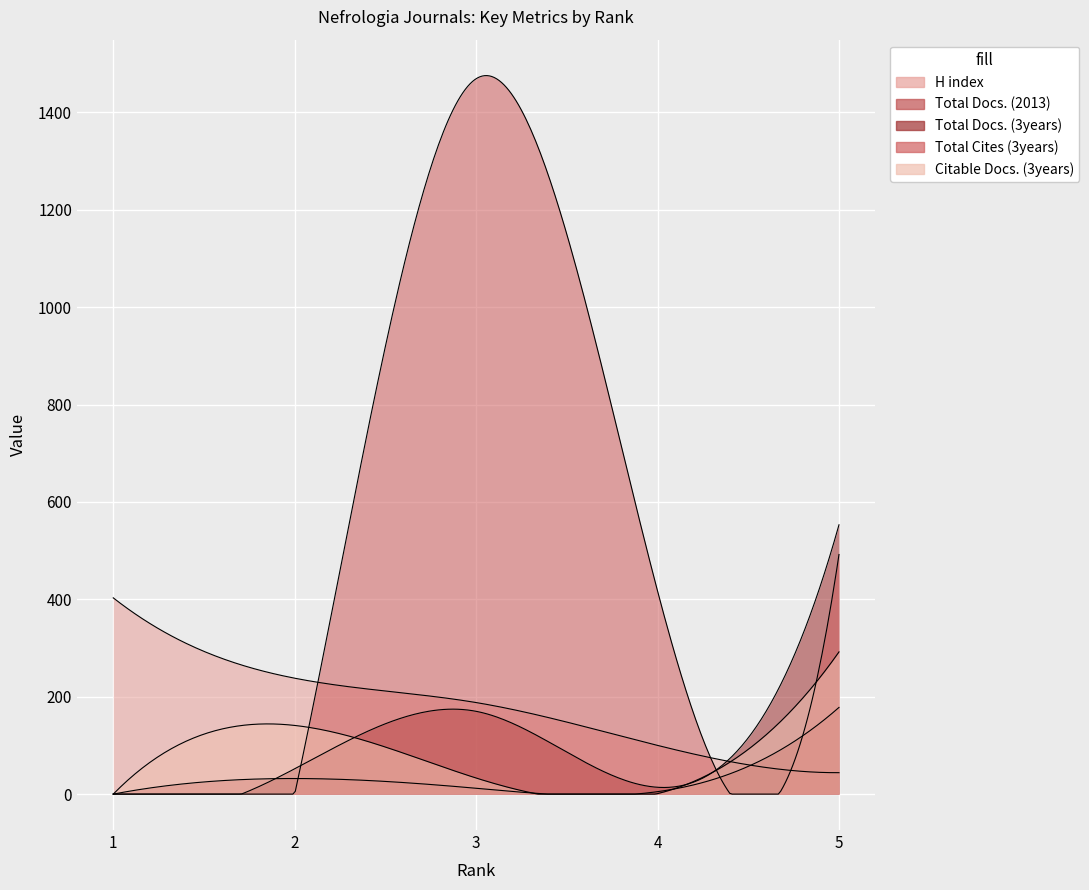

Reading left to right, what are all the values shown in this chart?

H index: 403	238	188	100	44
Total Docs. (2013): 0	32	12	5	178
Total Docs. (3years): 0	52	170	14	553
Total Cites (3years): 0	0	1469	417	492
Citable Docs. (3years): 0	141	33	1	292